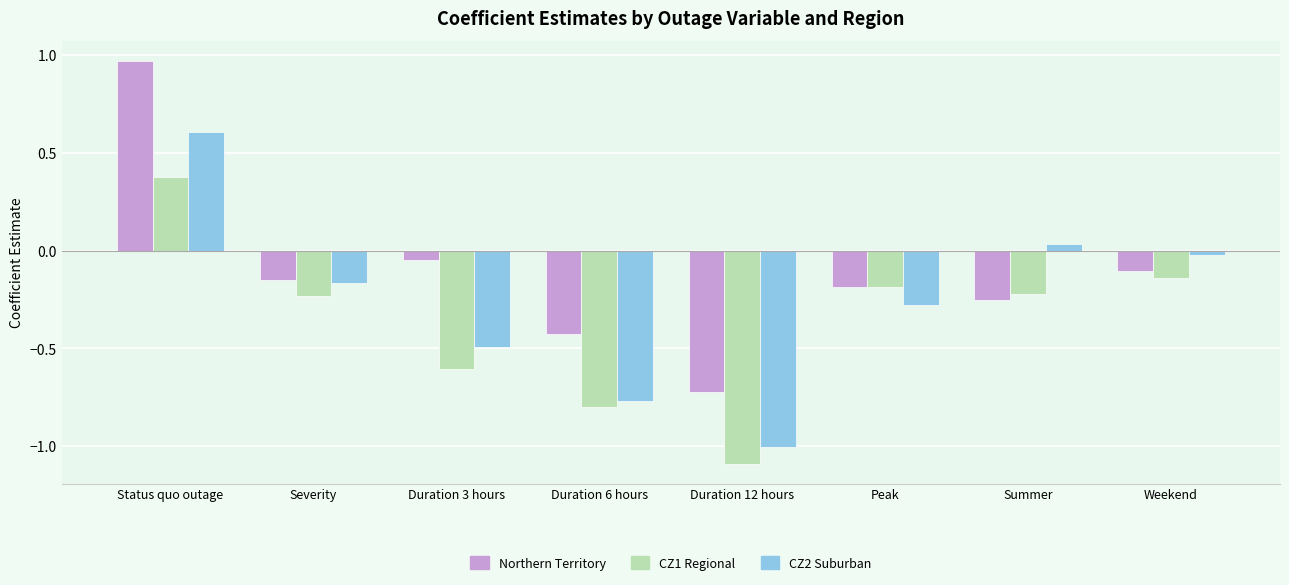

Which series has the largest total across all categories?

Northern Territory